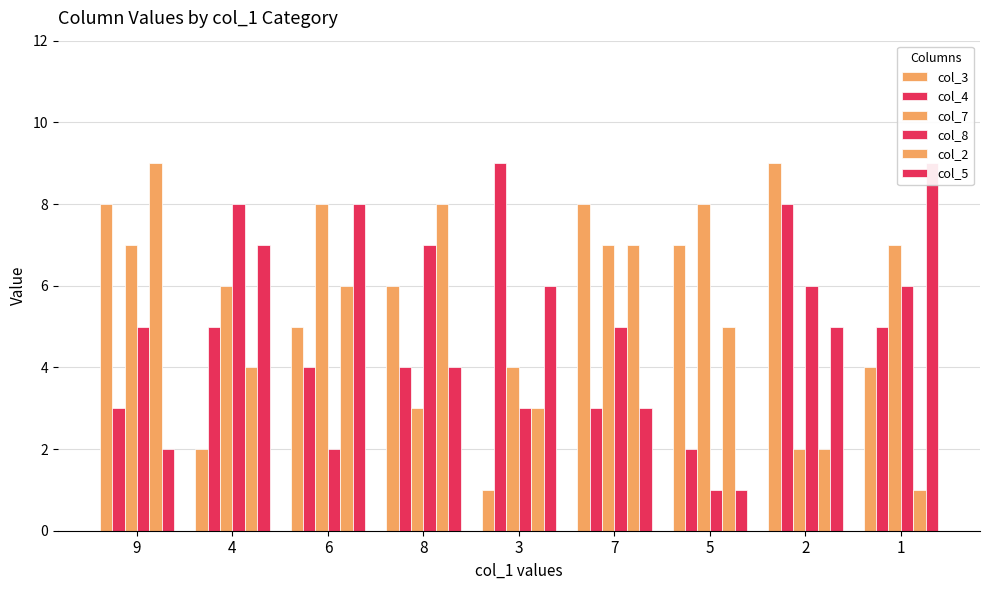

Which series has the largest range (max minus min)?

col_3